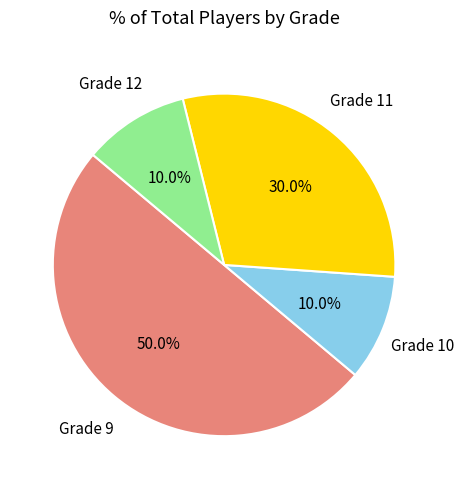

Is Grade 10 the majority of the pie?

No